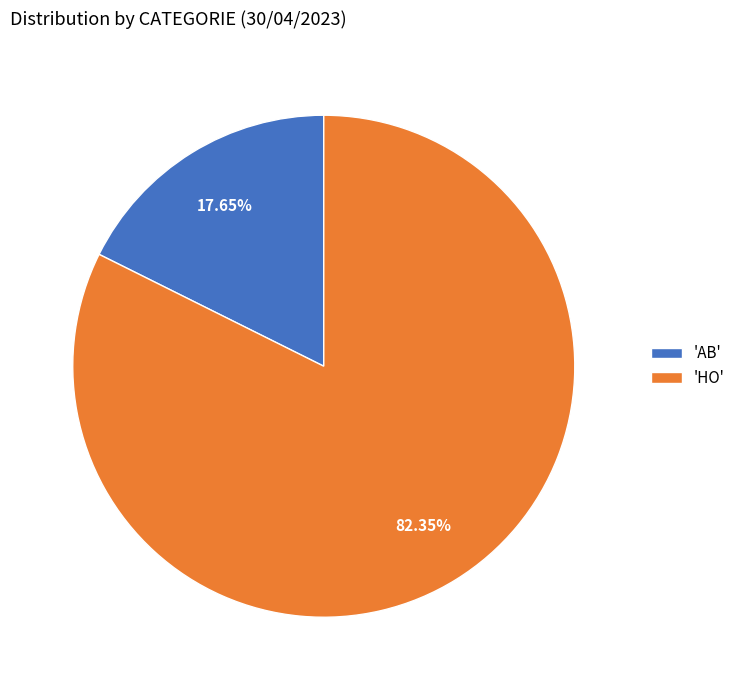

Between 'AB' and 'HO', which is larger?

'HO'